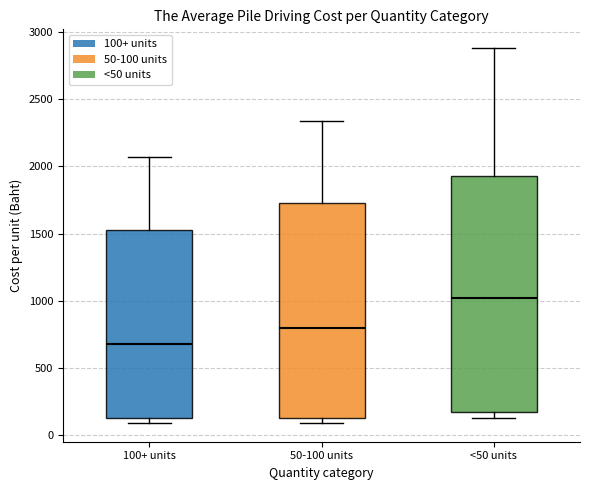

Which box is the tallest, from its lower edge to its upper edge?

<50 units